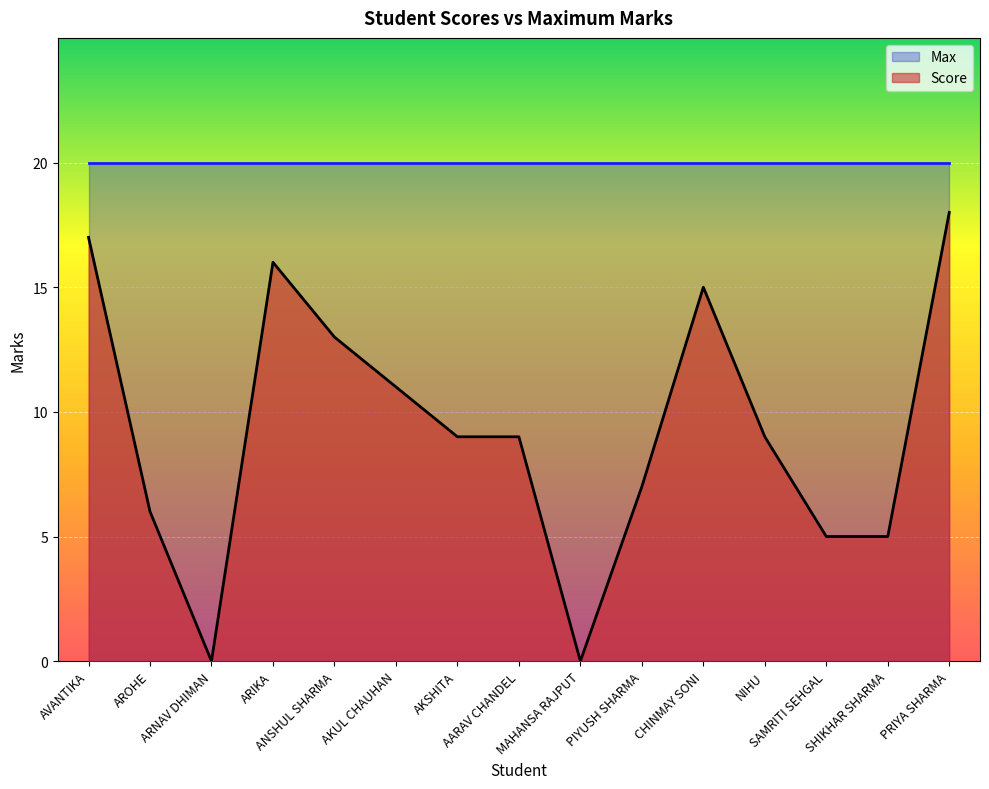

Approximately how many times larger is the value at AROHE compared to AARAV CHANDEL?

0.7